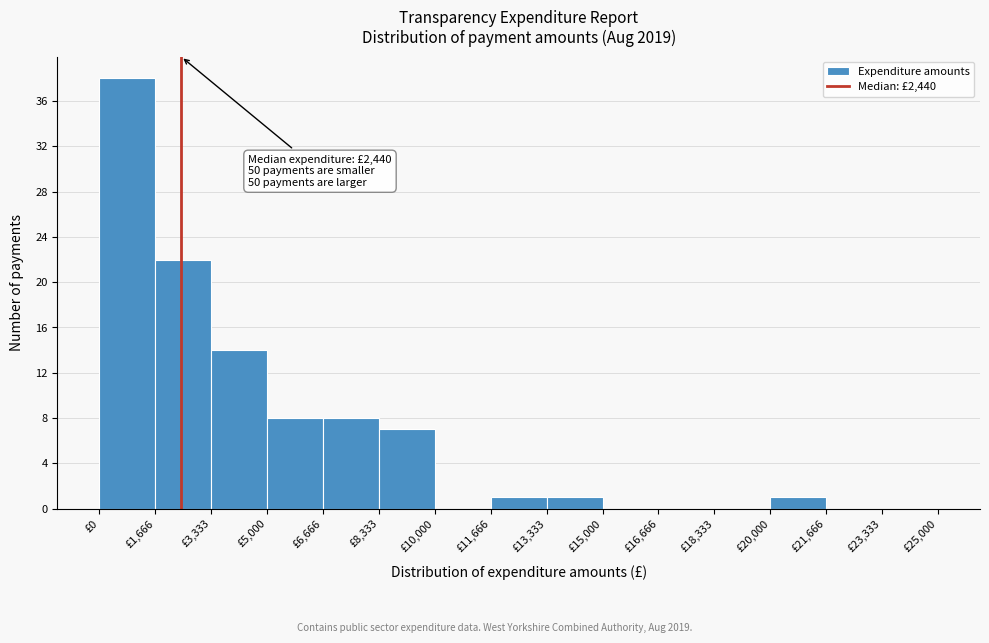

Over which range of the x-axis is the bar tallest?

0 to 1600